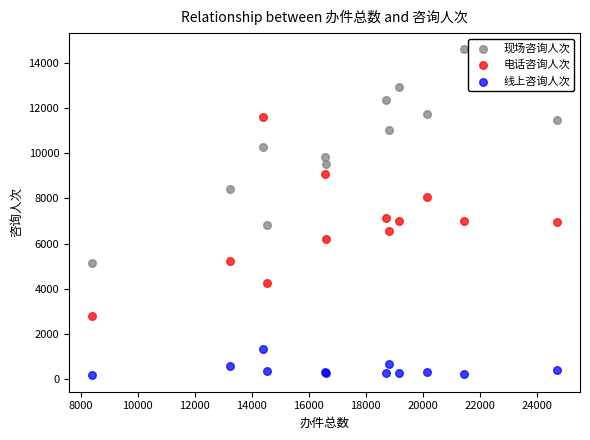

What is the X range (max minus min) for the scatter plot?

16301